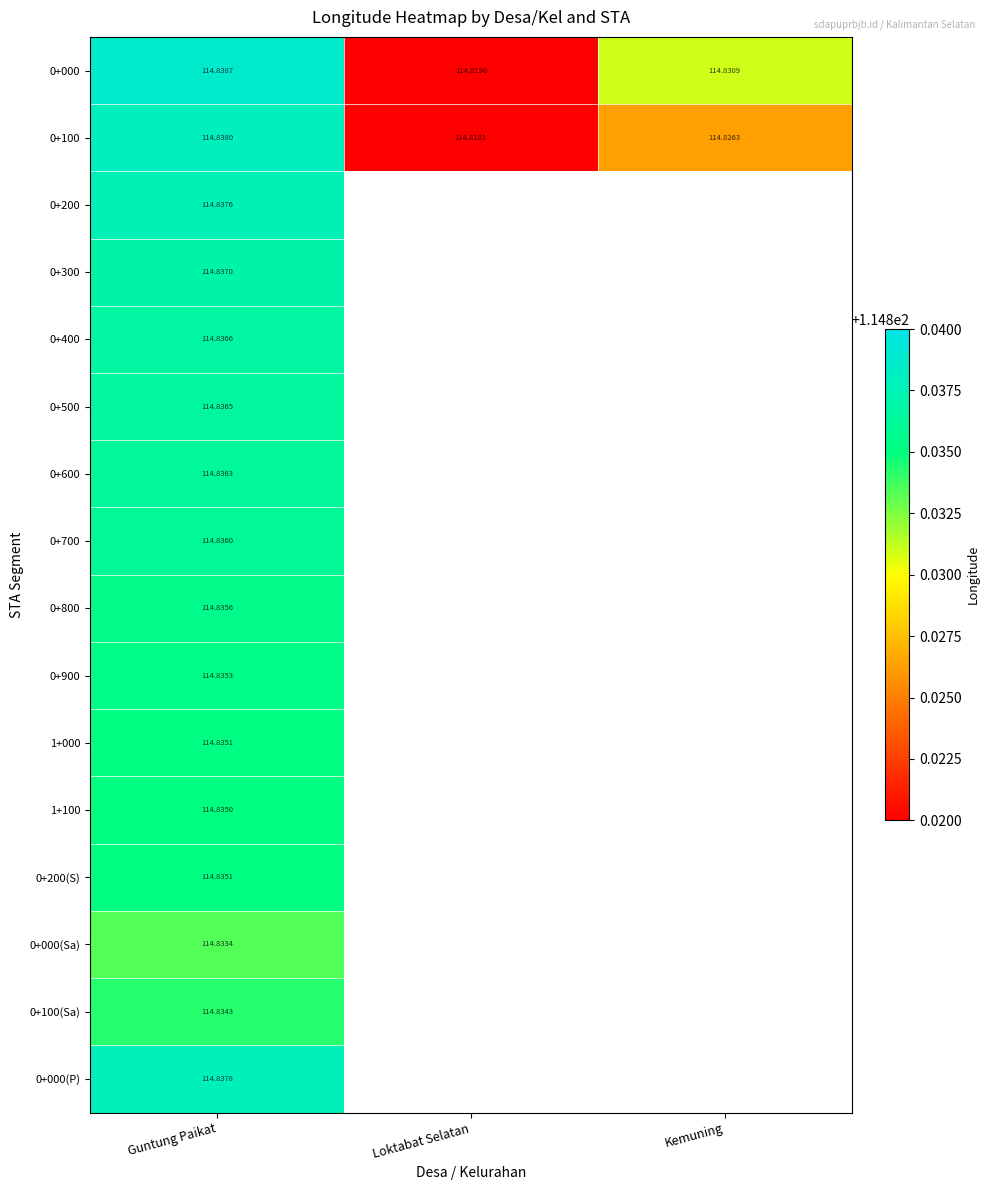

Where is 0+100 nearest to the value 114?

Loktabat Selatan